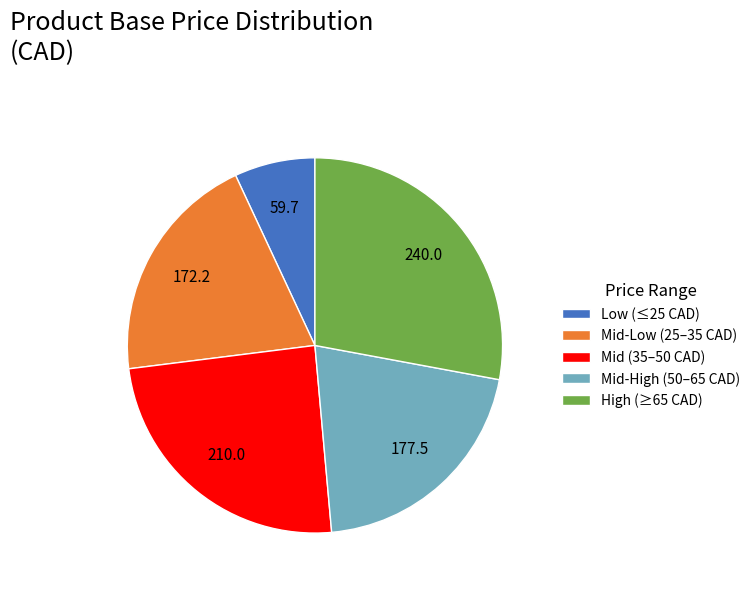

The High (≥65 CAD) slice represents 28% of the pie. True or false?

True